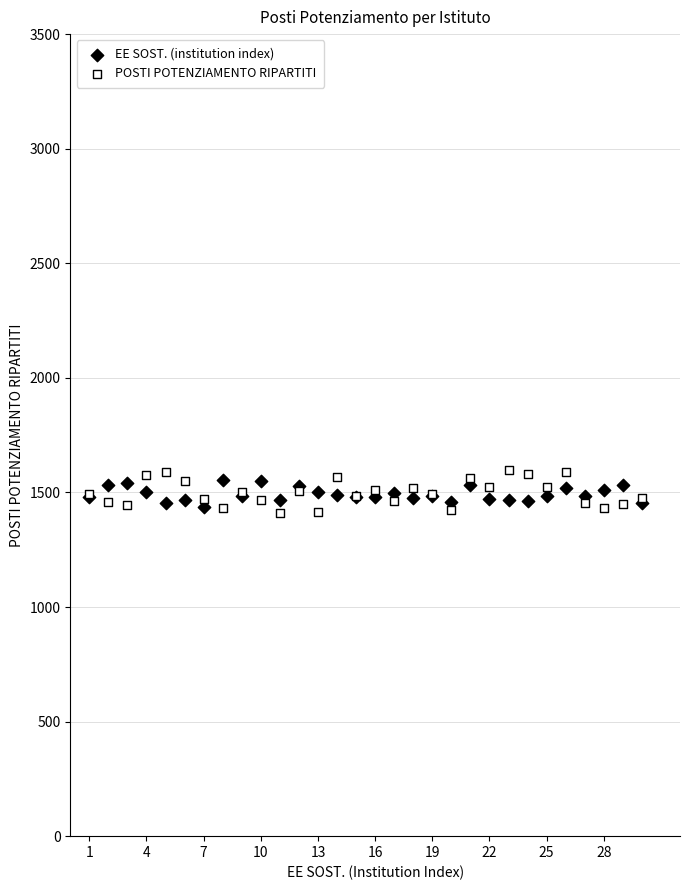

Which series has the widest spread of Y values?

POSTI POTENZIAMENTO RIPARTITI